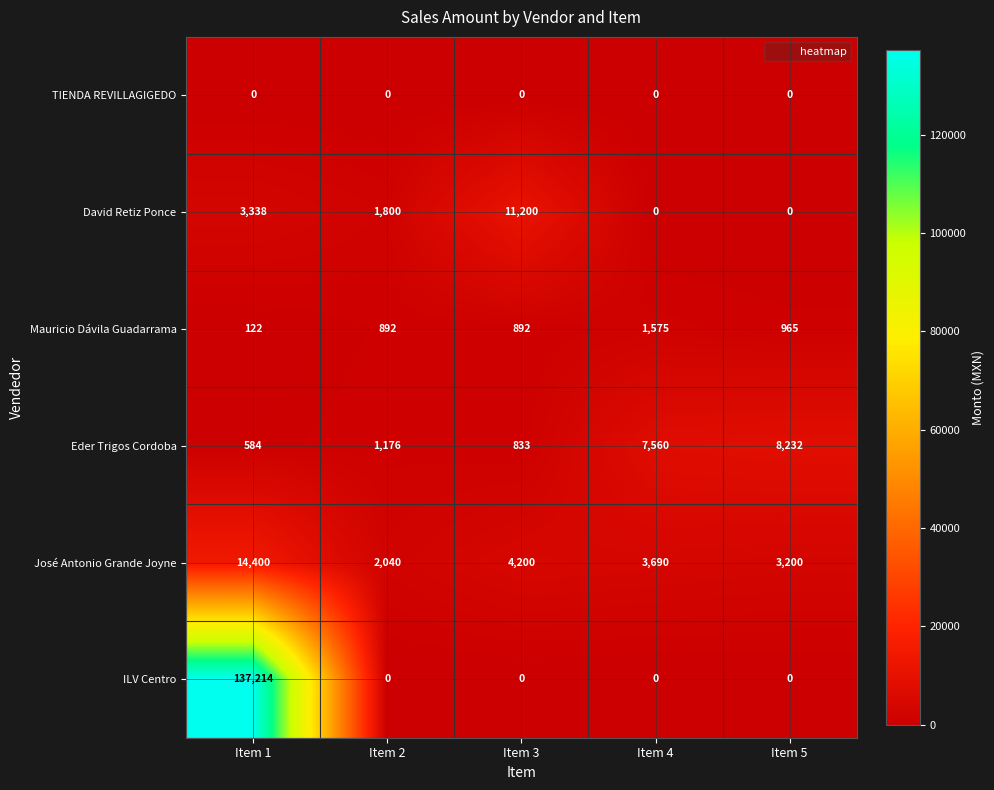

What is the sum of all Mauricio Dávila Guadarrama values?

4446